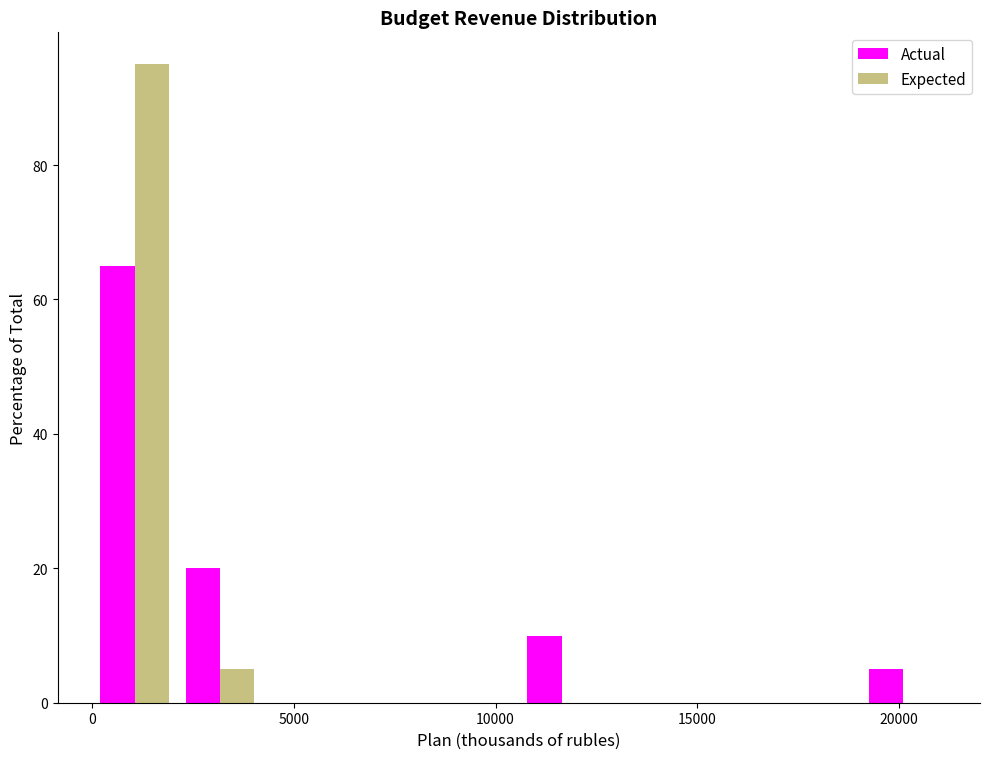

Reading left to right, list every range on the x-axis with the height of the bar of each series over it. Neither the bar edges nor the heights are printed on the chart, so give them approximately, as read against the axes.

0 to 2000: Actual=66	Expected=96
2000 to 4000: Actual=20	Expected=6
4000 to 6500: Actual=0	Expected=0
6500 to 8500: Actual=0	Expected=0
8500 to 10500: Actual=0	Expected=0
10500 to 12500: Actual=10	Expected=0
12500 to 15000: Actual=0	Expected=0
15000 to 17000: Actual=0	Expected=0
17000 to 19000: Actual=0	Expected=0
19000 to 21000: Actual=6	Expected=0